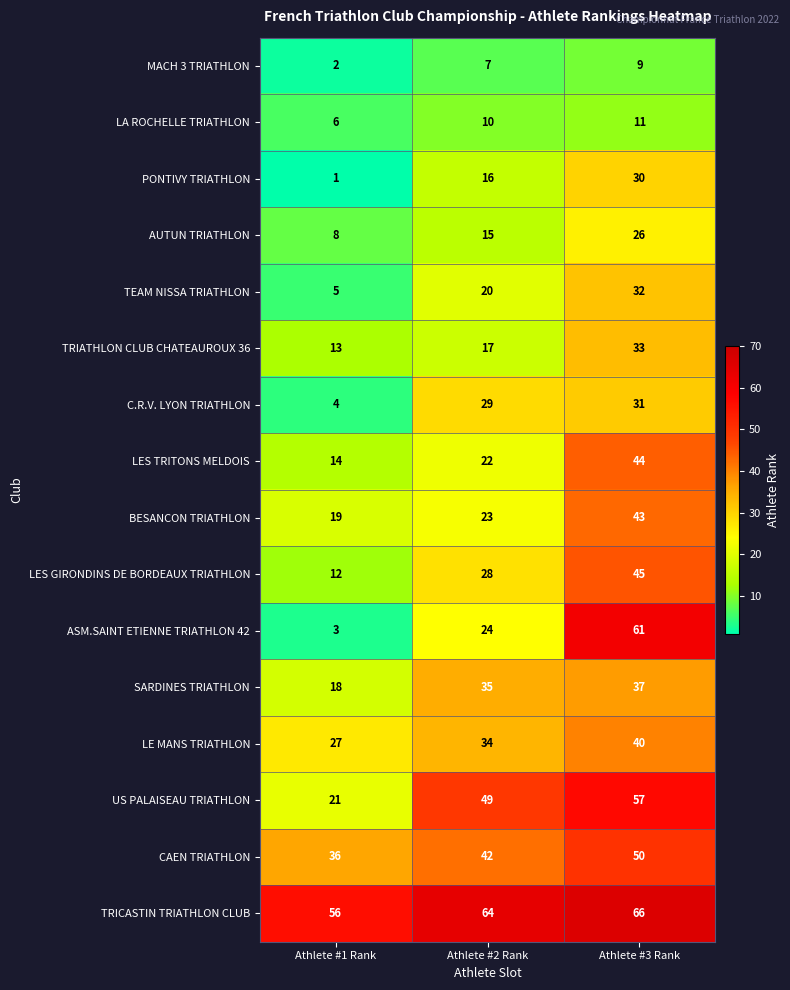

What is the minimum value for LES GIRONDINS DE BORDEAUX TRIATHLON?

12